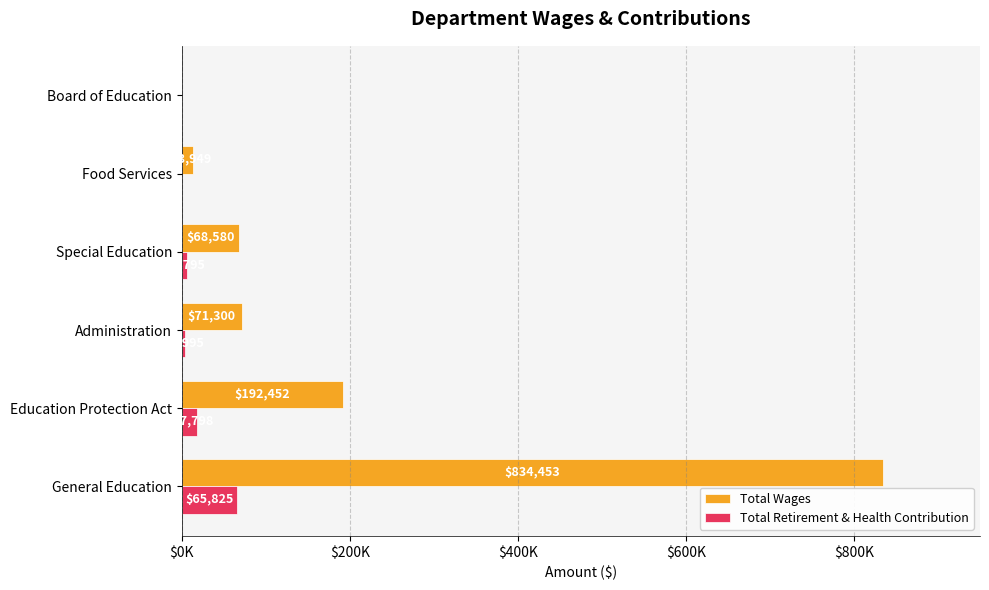

What are all the series names shown in the legend?

Total Wages, Total Retirement & Health Contribution